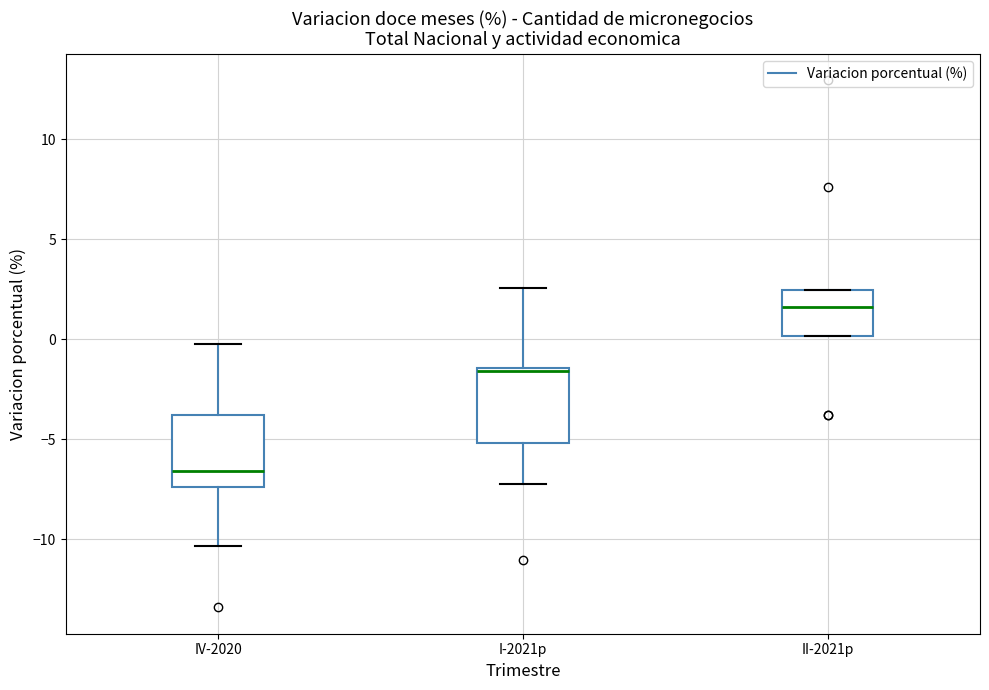

Which box has the lowest median line?

IV-2020